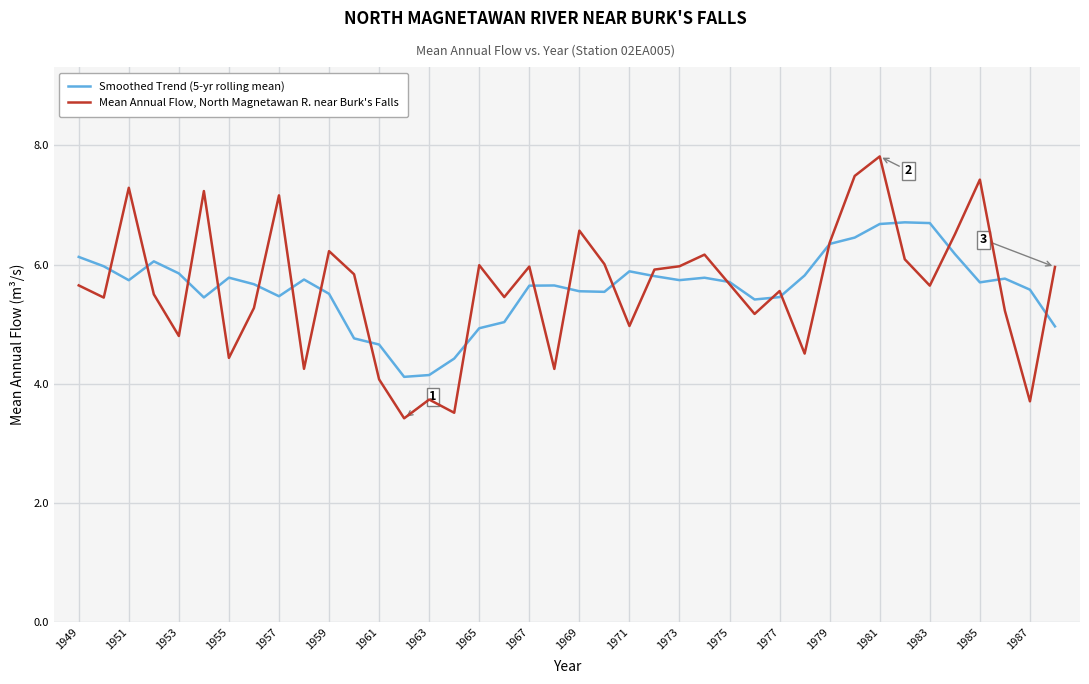

List the series in order of their peak value, highest first.

Mean Annual Flow, North Magnetawan R. near Burk's Falls, Smoothed Trend (5-yr rolling mean)